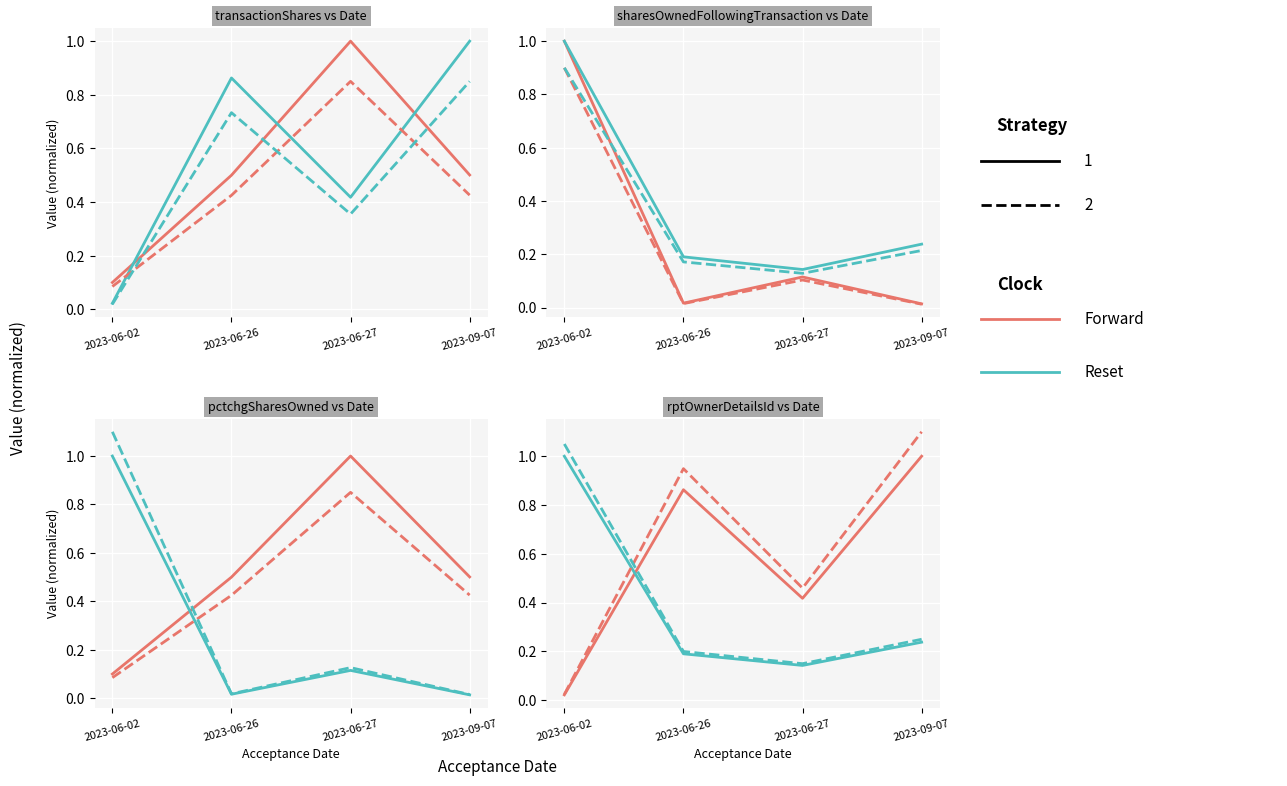

At which category is the sum across all series the highest?

2023-09-07